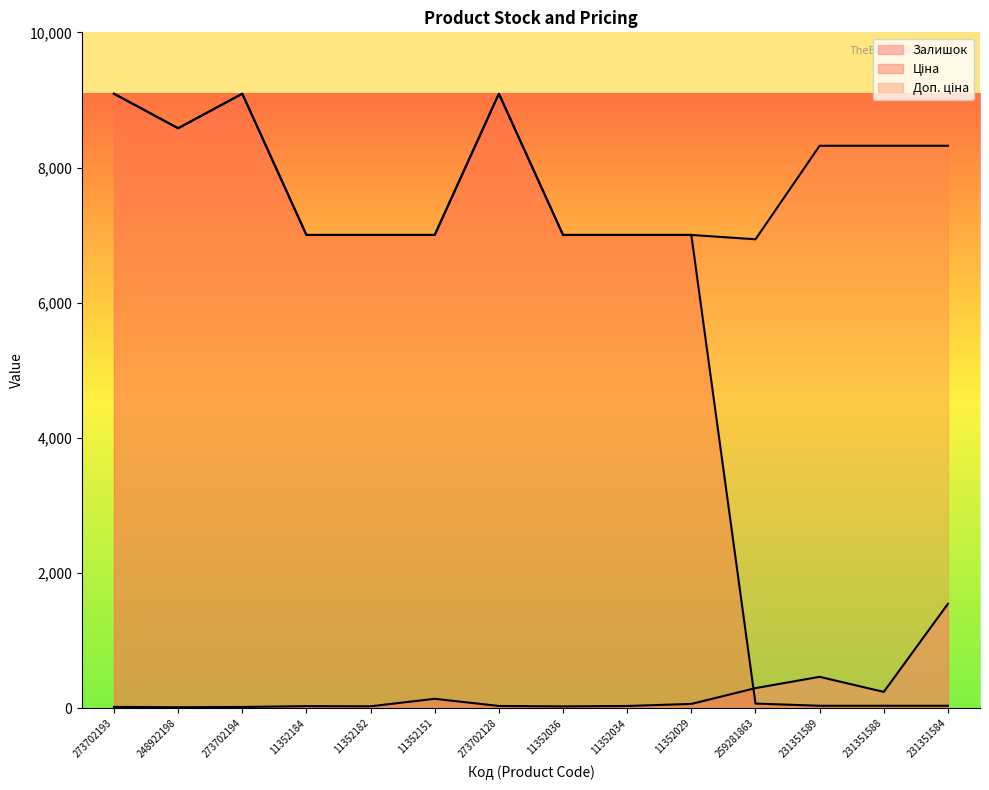

What value does the Ціна series have at 11352151?

7002.7